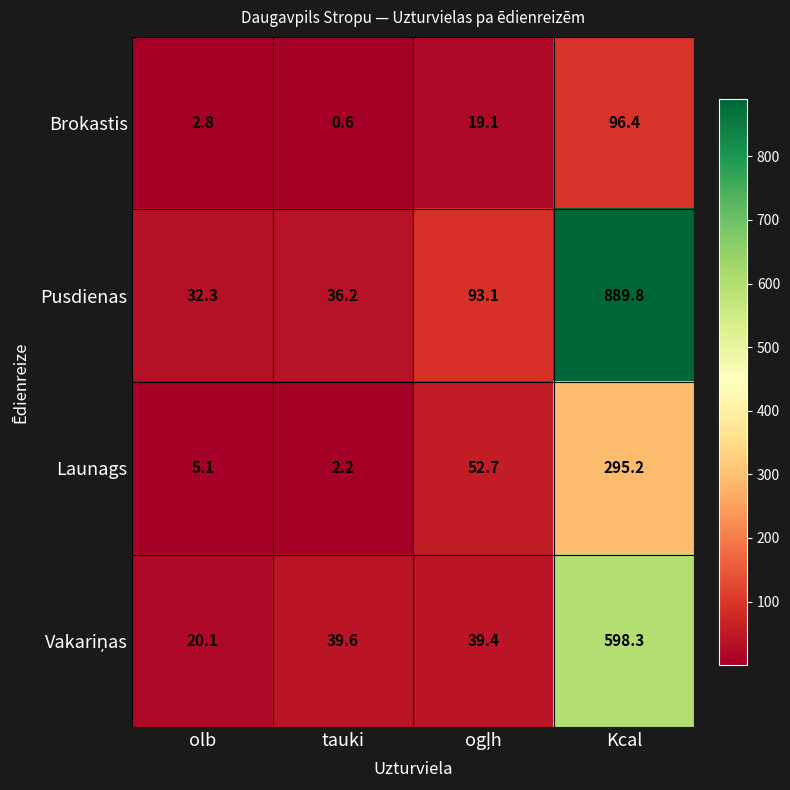

Count the number of data series in this chart.

4